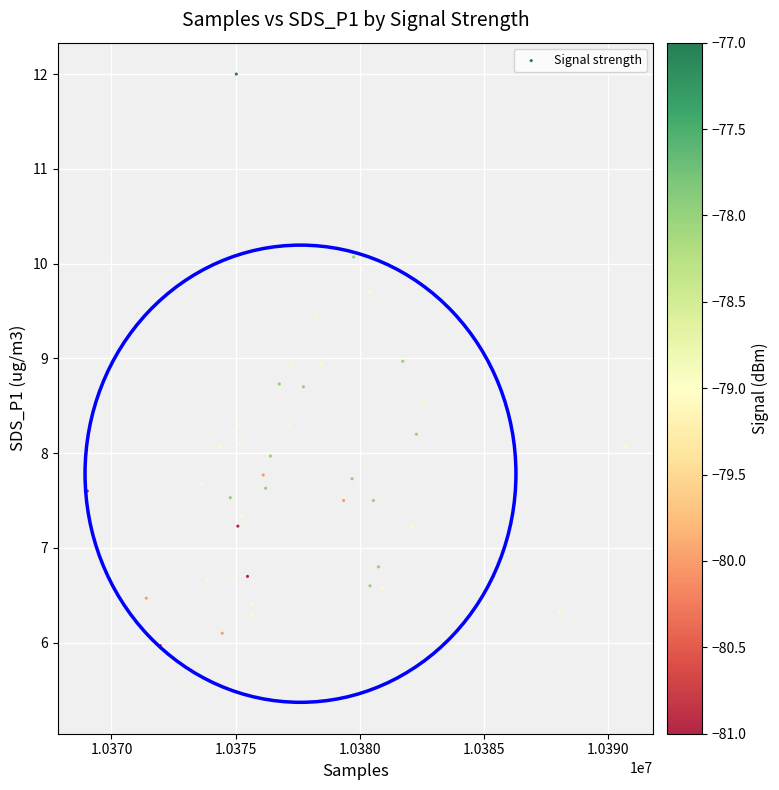

What is the range of Y values (max minus min)?

6.0